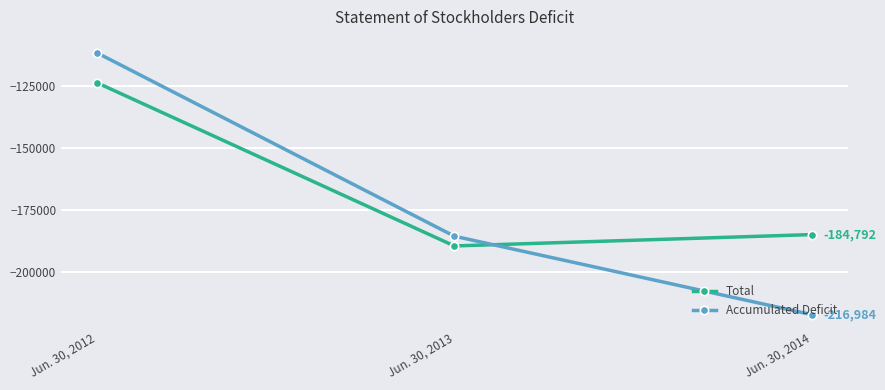

Is the value of Accumulated Deficit at Jun. 30, 2012 greater than the value of Total at Jun. 30, 2012?

Yes